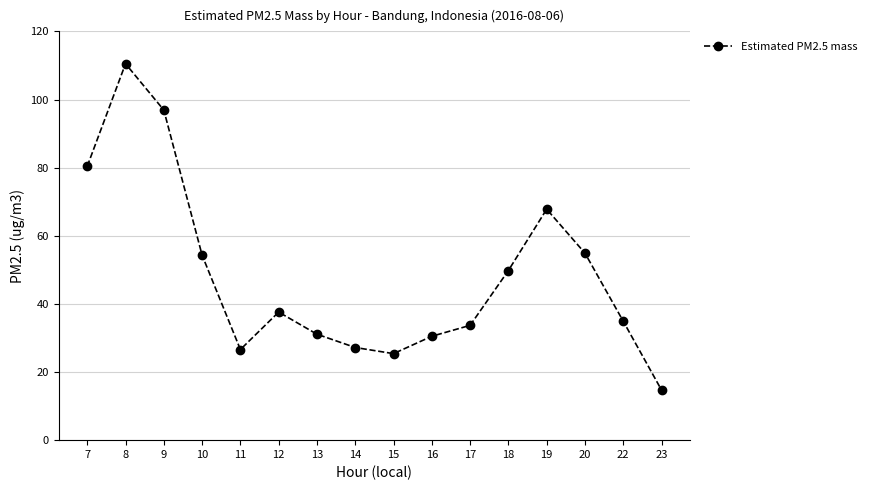

What is the value of the 15th point from the left?

34.9